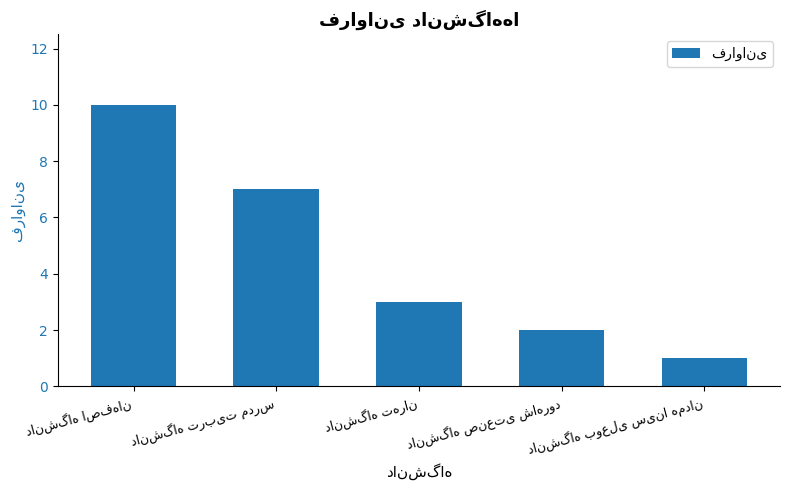

What is the greatest value displayed?

10